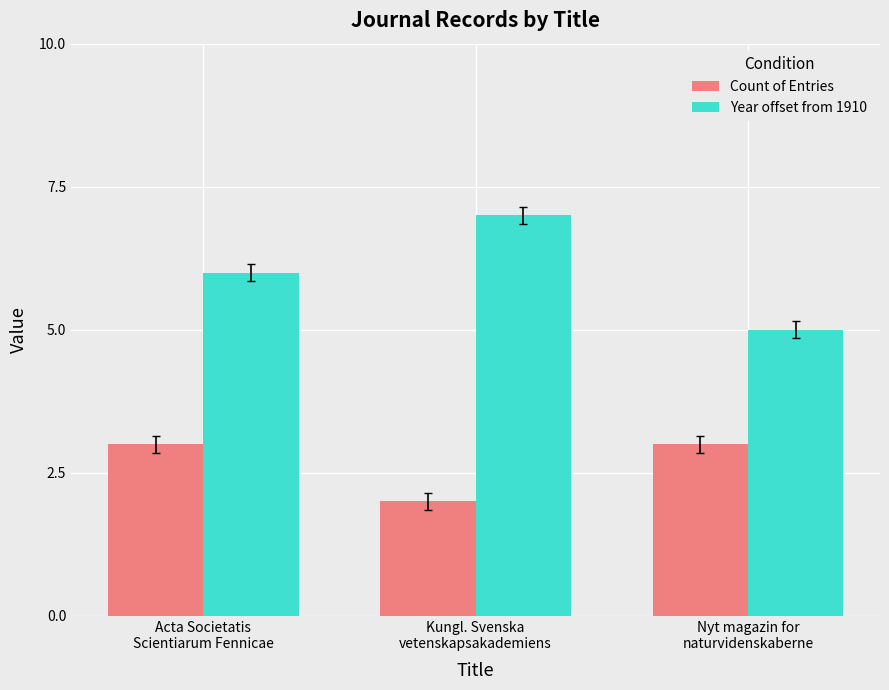

Is the value of Year offset from 1910 at Acta Societatis
Scientiarum Fennicae greater than the value of Count of Entries at Kungl. Svenska
vetenskapsakademiens?

Yes